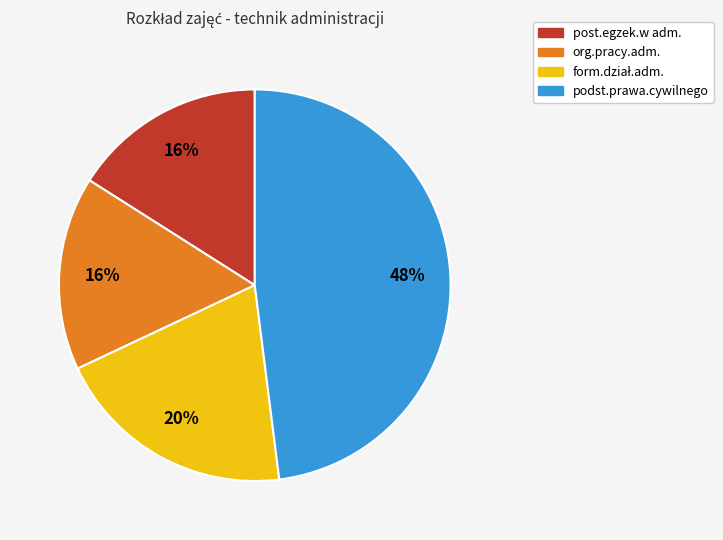

To the nearest percent, what portion does post.egzek.w adm. represent?

16%